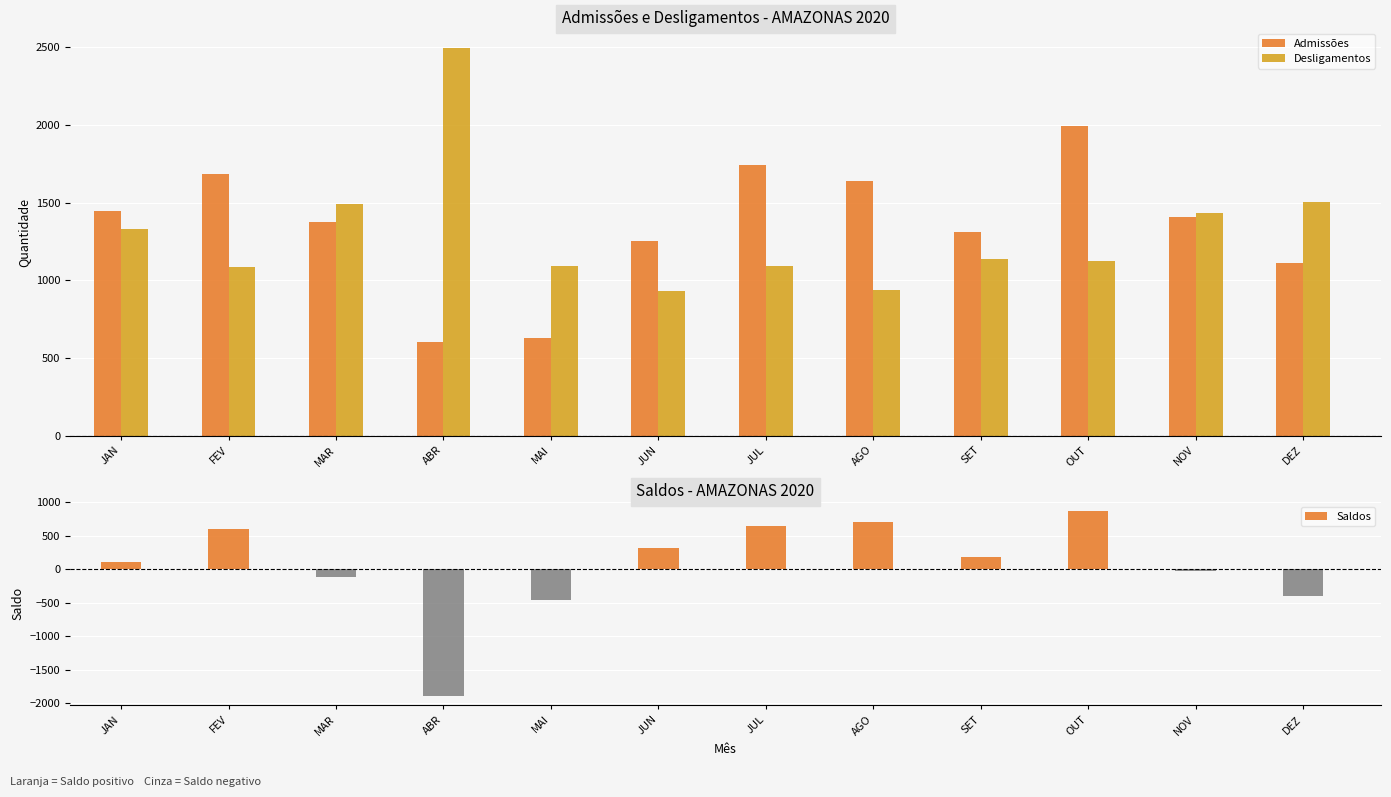

Reading right to left, extract all data points from this chart.

Admissões: 1114	1407	1995	1312	1640	1744	1252	627	606	1375	1683	1443
Desligamentos: 1506	1434	1124	1136	935	1095	930	1089	2495	1493	1088	1333
Saldos: -392	-27	871	176	705	649	322	-462	-1889	-118	595	110